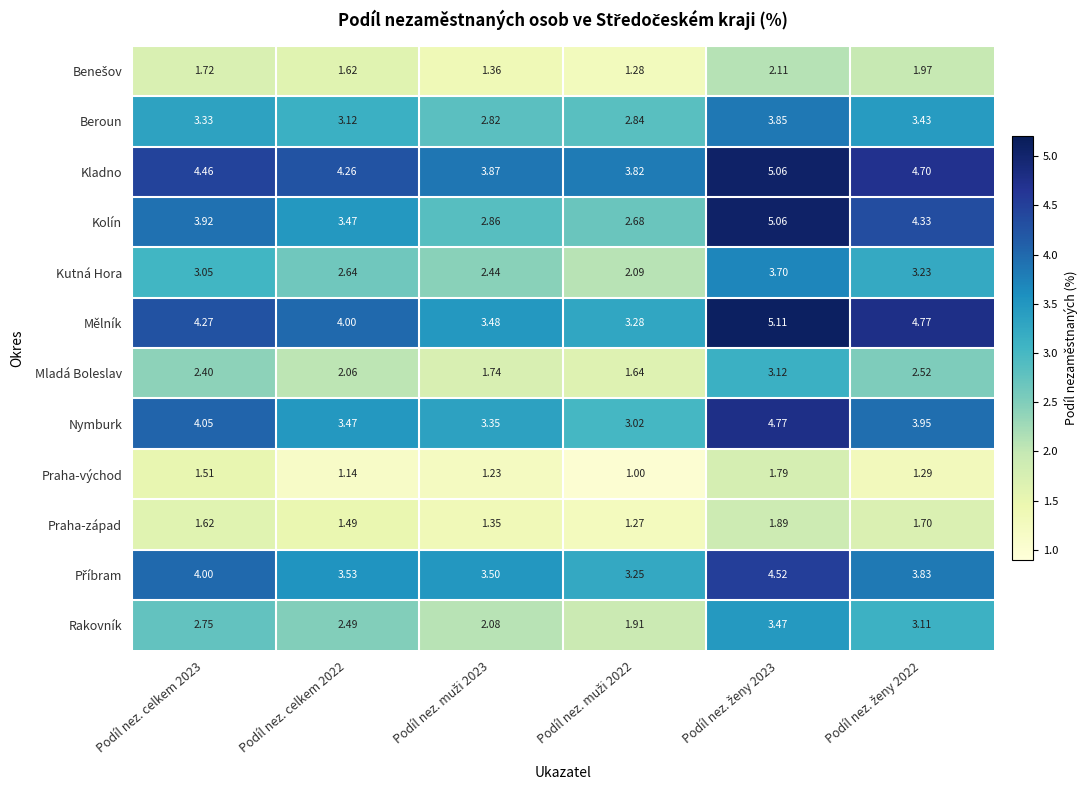

Which series has the widest spread of values?

Kolín